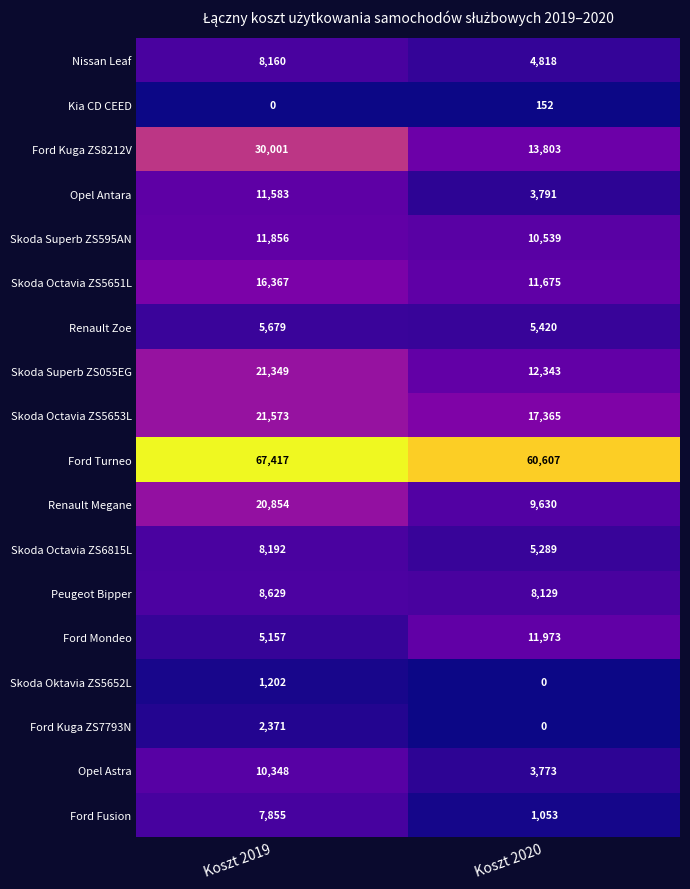

Which series has the widest spread of values?

Ford Kuga ZS8212V